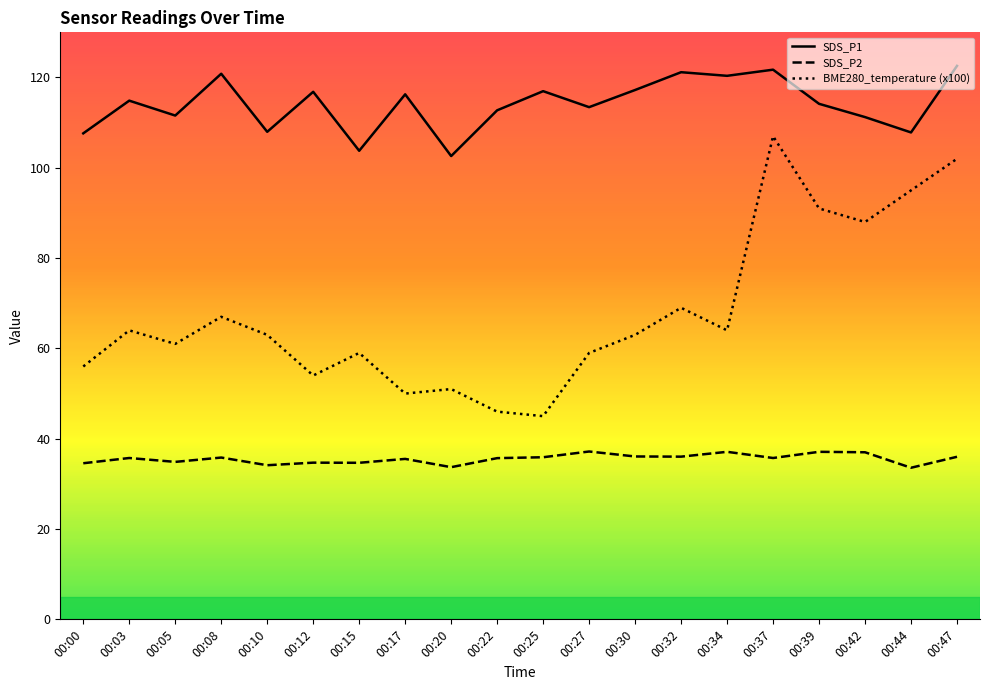

What is the average value of the SDS_P1 series?

114.1